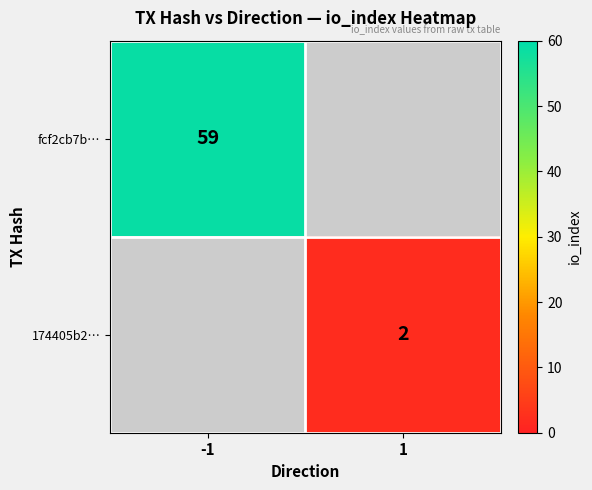

Is it true that 174405b2… equals 2 at 1?

True